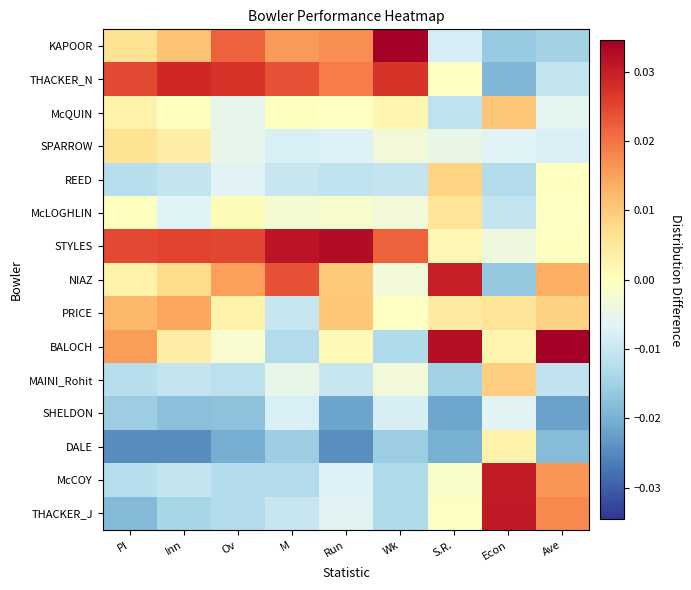

List the series in order of their peak value, highest first.

KAPOOR, BALOCH, STYLES, THACKER_J, McCOY, NIAZ, THACKER_N, PRICE, McQUIN, MAINI_Rohit, REED, SPARROW, McLOGHLIN, DALE, SHELDON